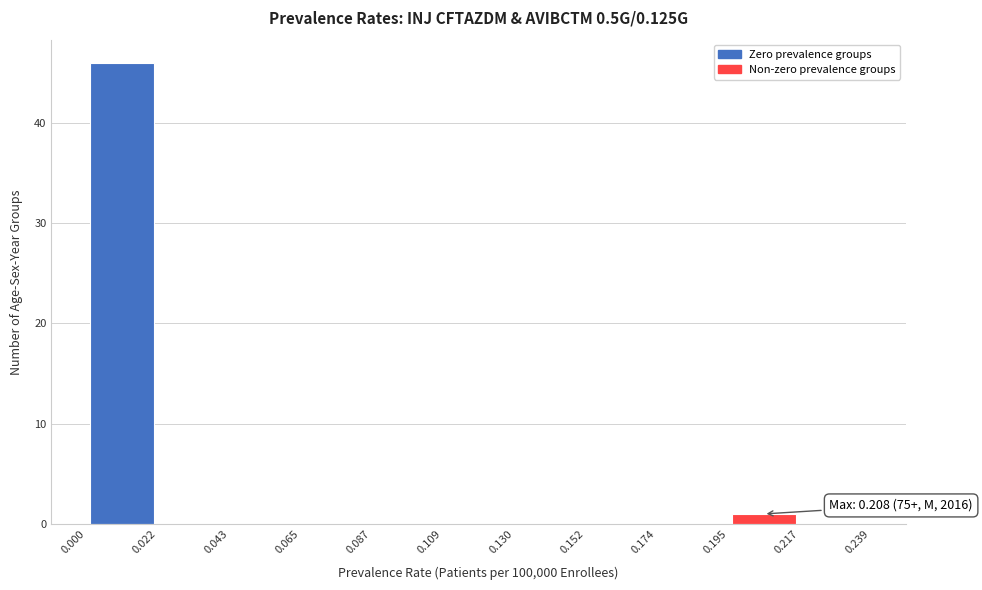

Which range on the x-axis has the tallest bar?

0.000 to 0.022